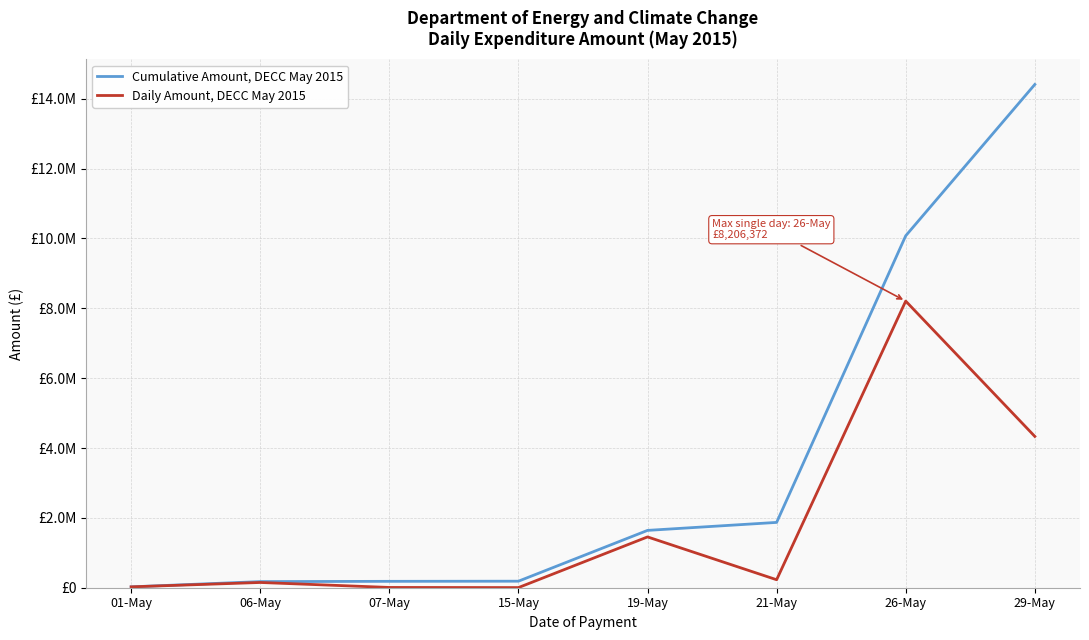

What are all the series names shown in the legend?

Cumulative Amount, DECC May 2015, Daily Amount, DECC May 2015